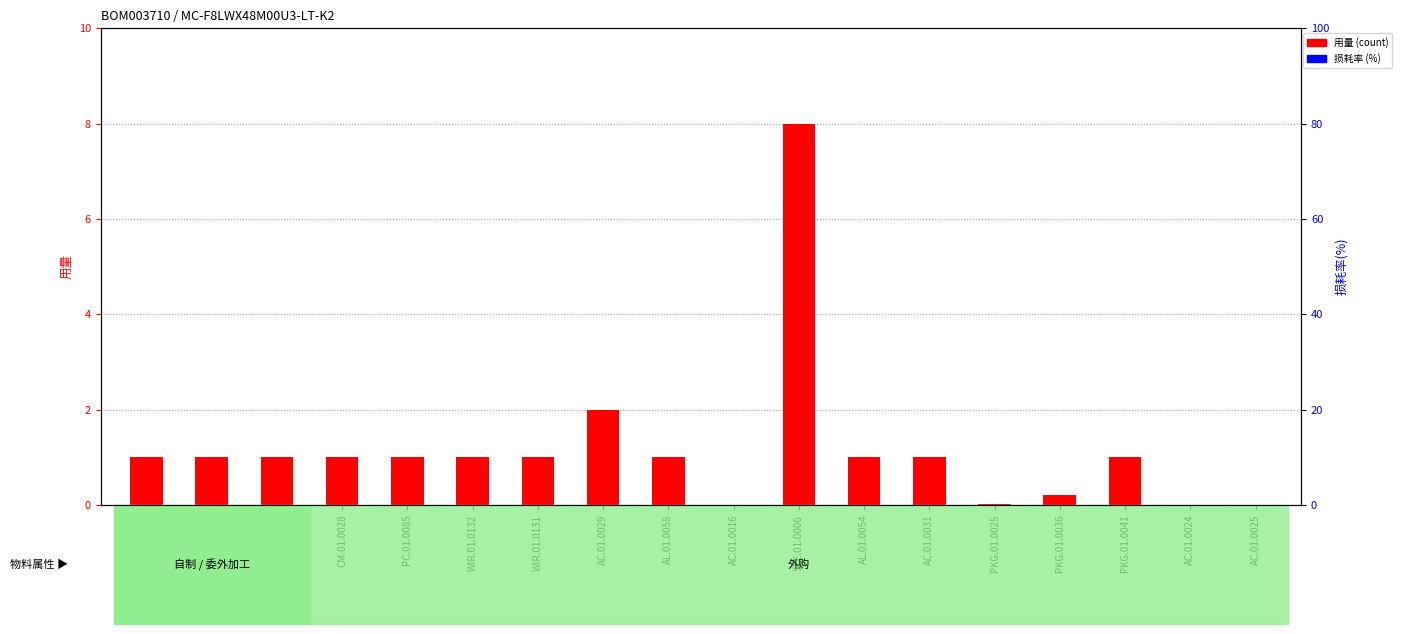

At which label is 损耗率 (%) closest to 0?

PCBA.01.2407